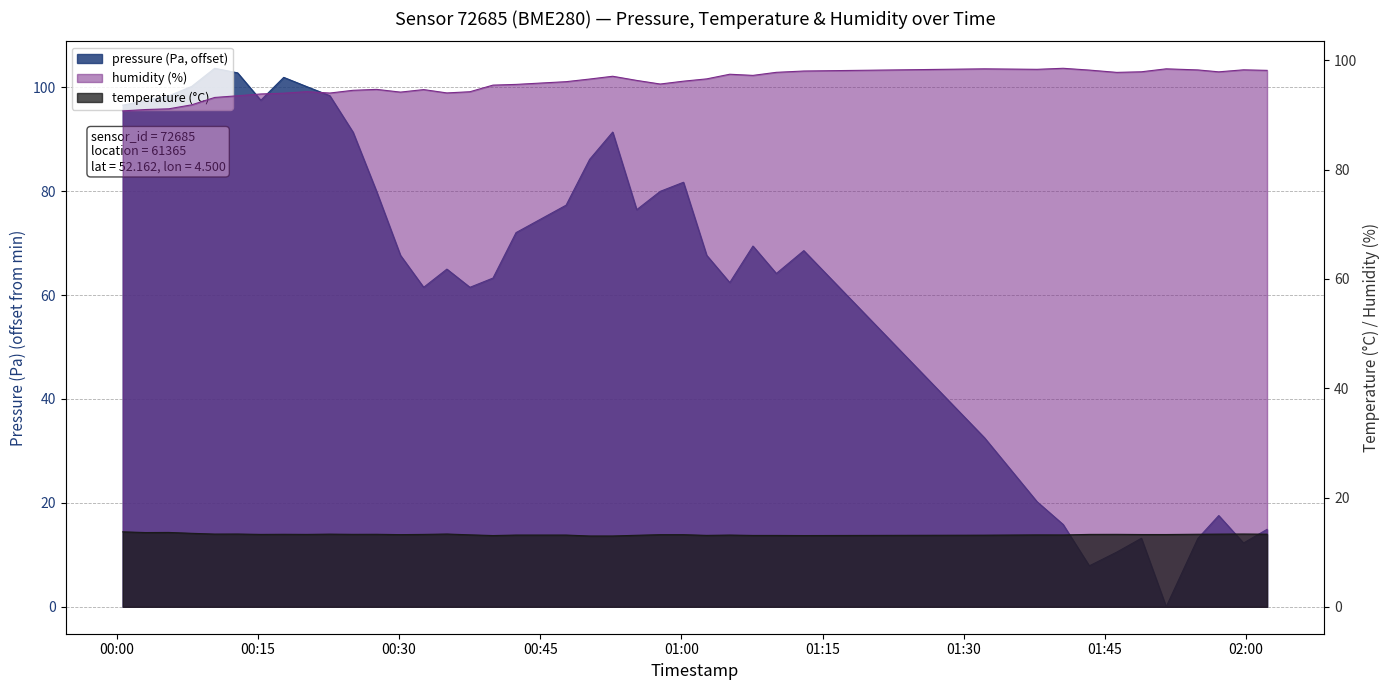

How many values in the pressure series are below 69?

20